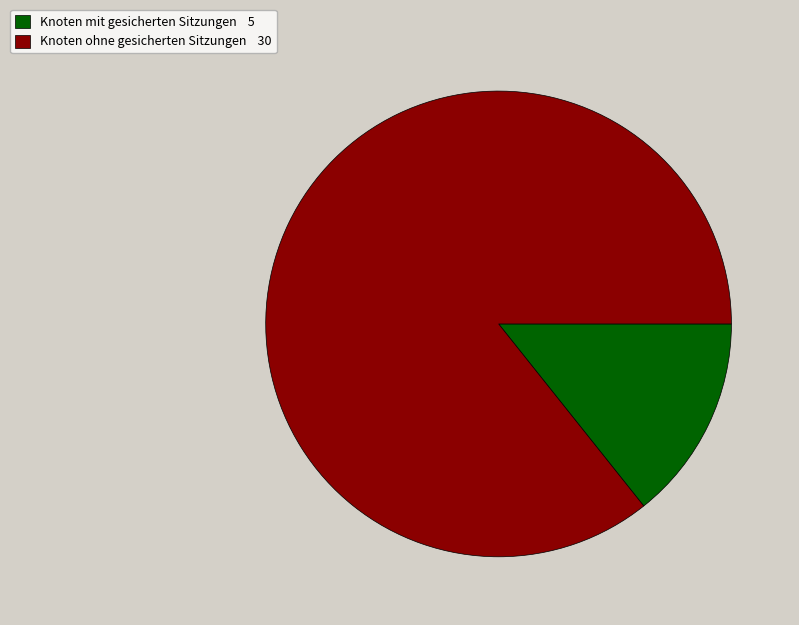

Does any single category account for the majority?

Yes